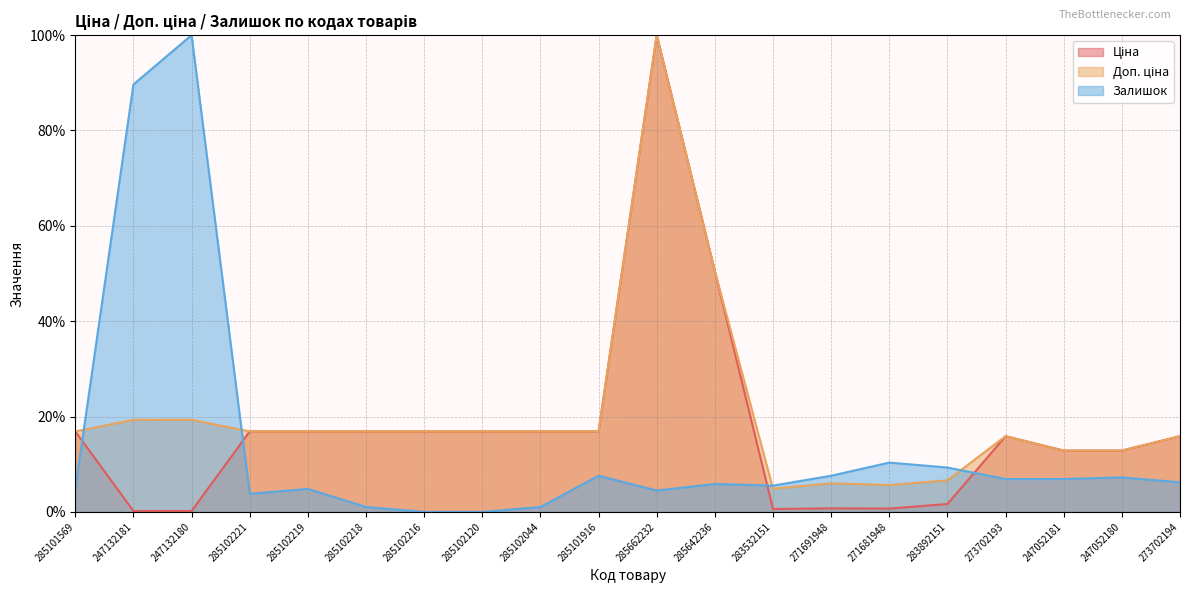

Between 271681948 and 247052181, which series saw the biggest shift?

Ціна